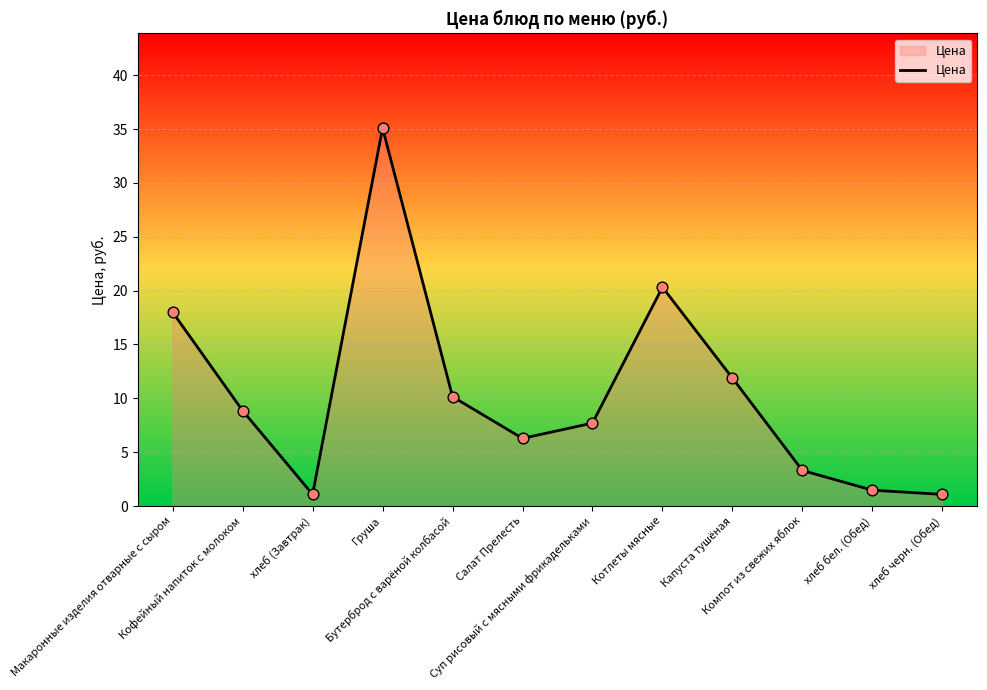

Which has a higher value, Бутерброд с варёной колбасой or Капуста тушёная?

Капуста тушёная